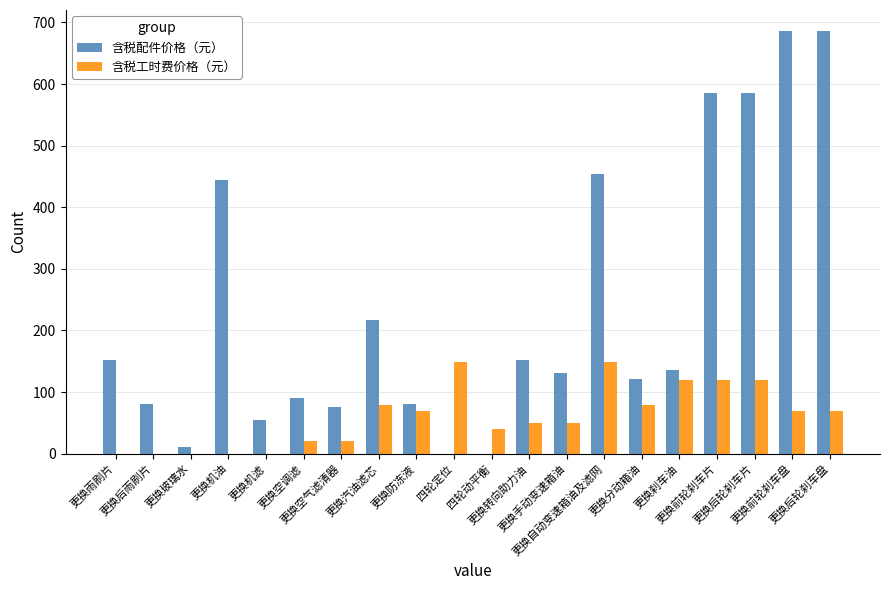

Which series has the largest total across all categories?

含税配件价格（元）